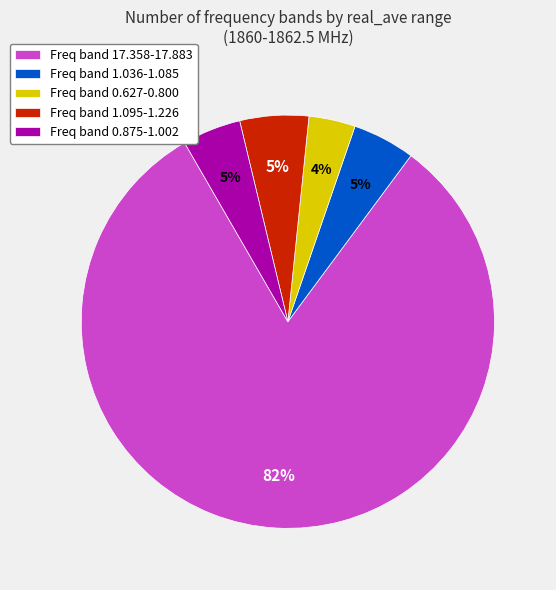

Combined, do Freq band 0.627-0.800 and Freq band 0.875-1.002 account for over 50%?

No